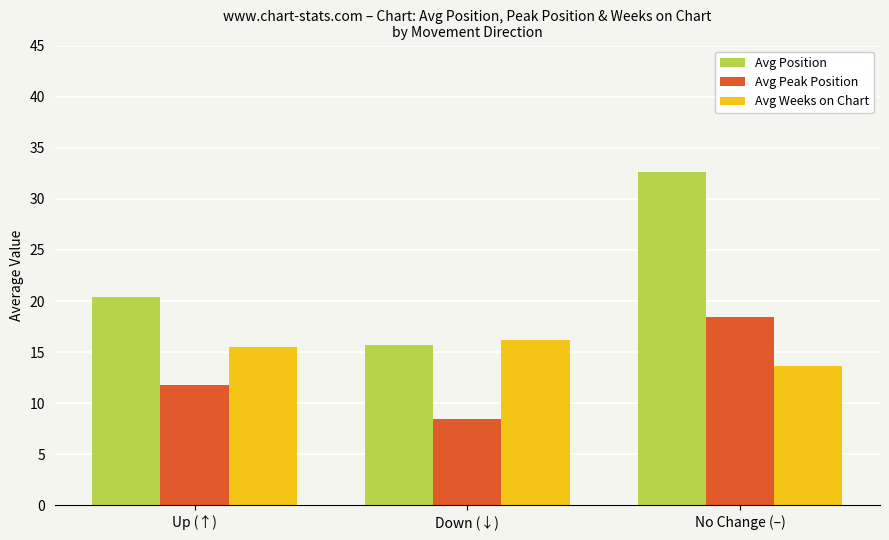

What value does the Avg Peak Position series have at No Change (–)?

18.4